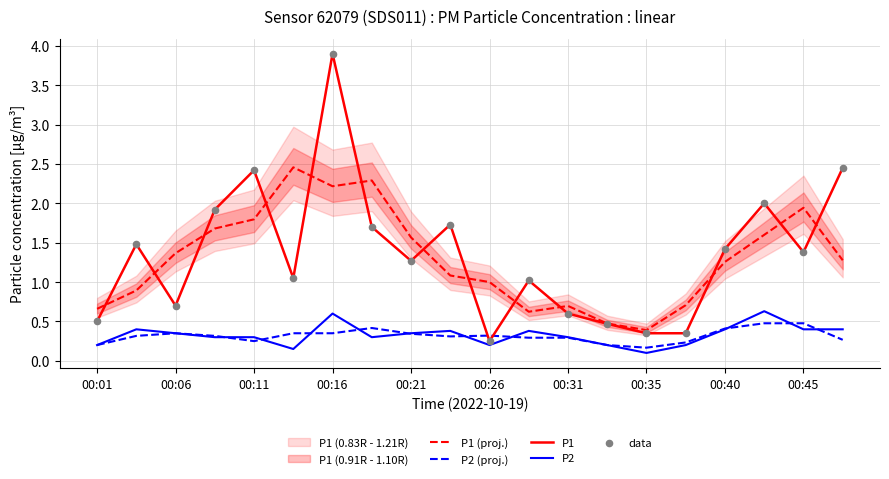

At how many categories does at least one series exceed 2?

5